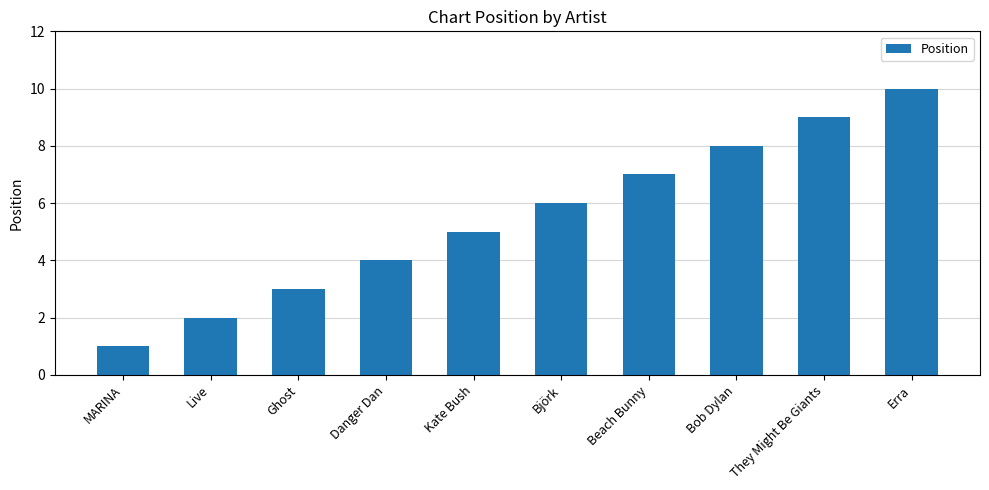

True or false: the data shows 7 at Beach Bunny.

True